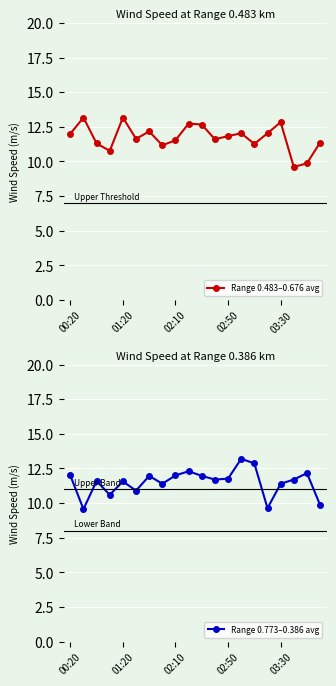

List the series in order of their overall mean, highest first.

Range 0.483–0.676 avg, Range 0.773–0.386 avg